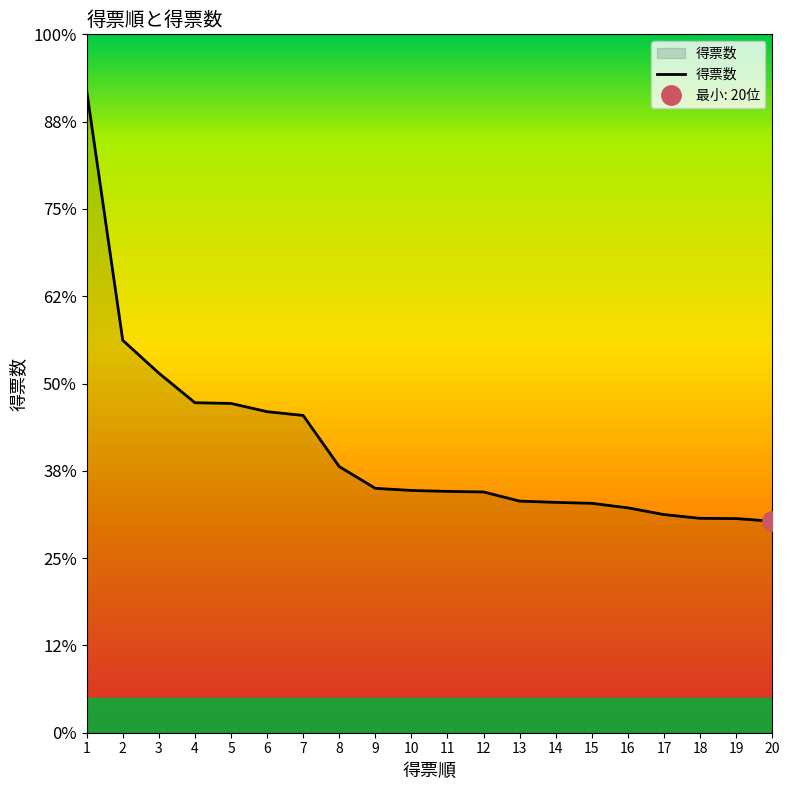

What is the difference between the maximum and minimum values?

6784